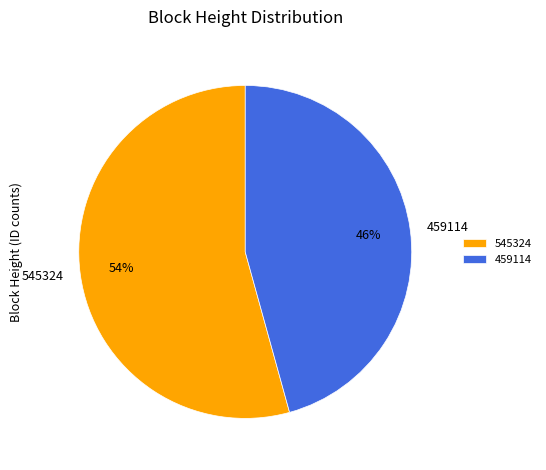

Is 459114 the majority of the pie?

No